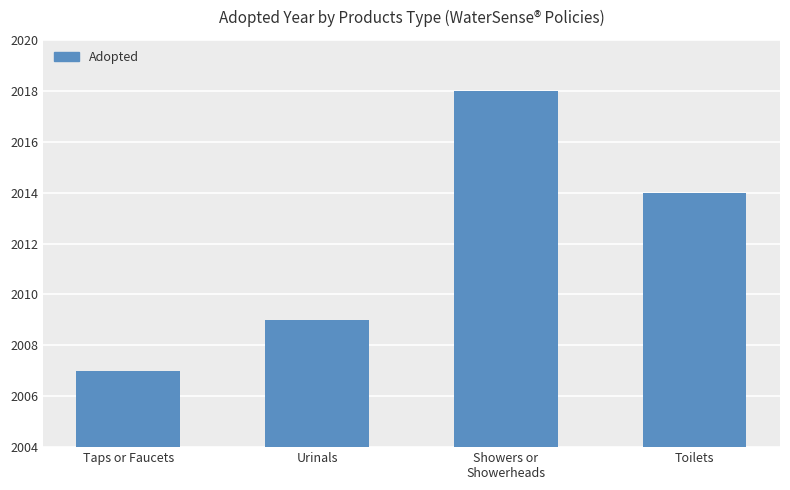

Is it true that the value at Urinals is 2009?

True